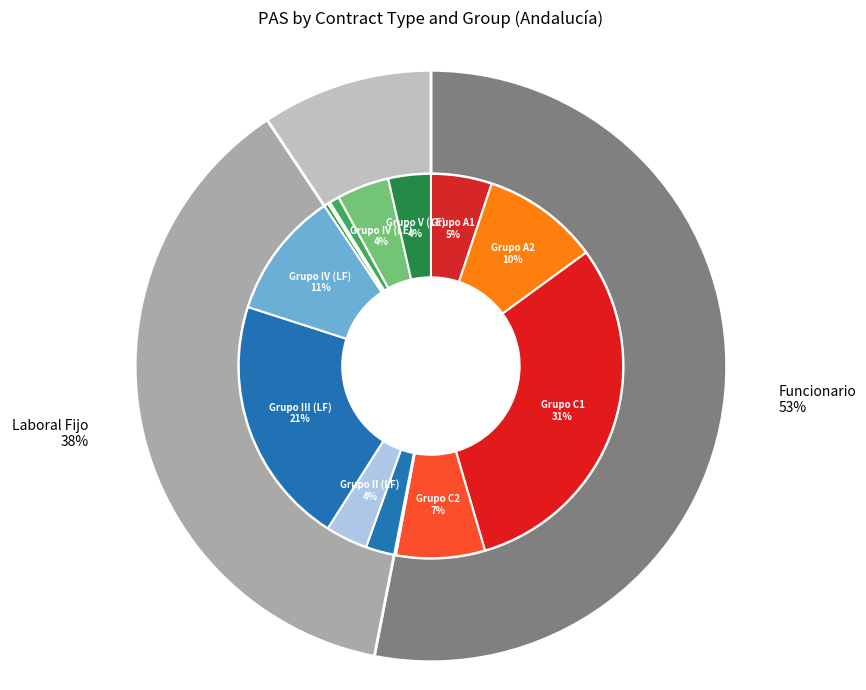

Which slice is the largest?

Funcionario